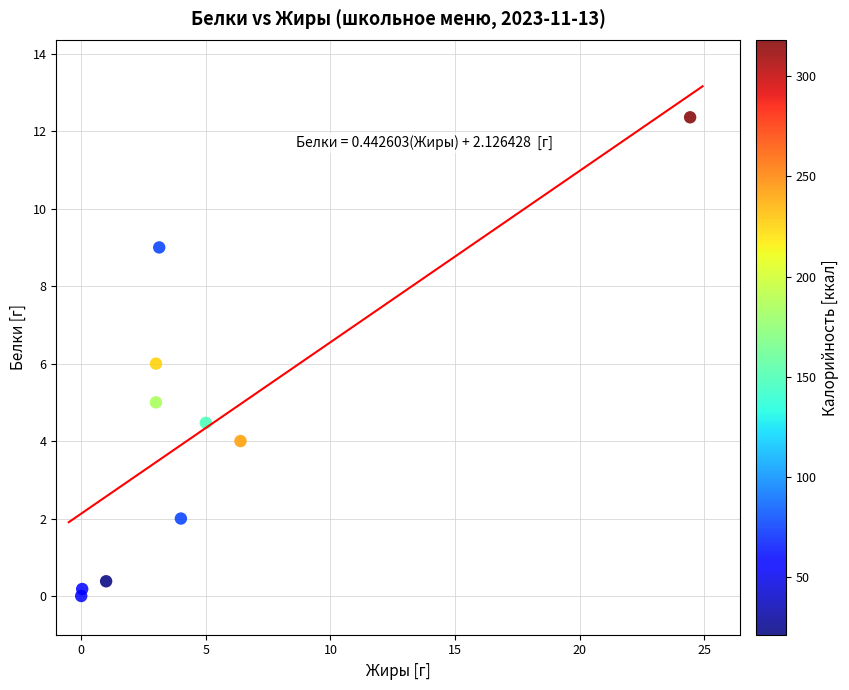

What is the range of Y values (max minus min)?

12.4